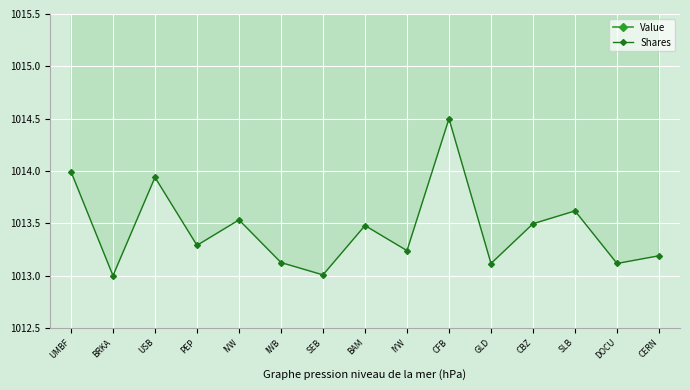

True or false: Value and Shares intersect in this chart.

False